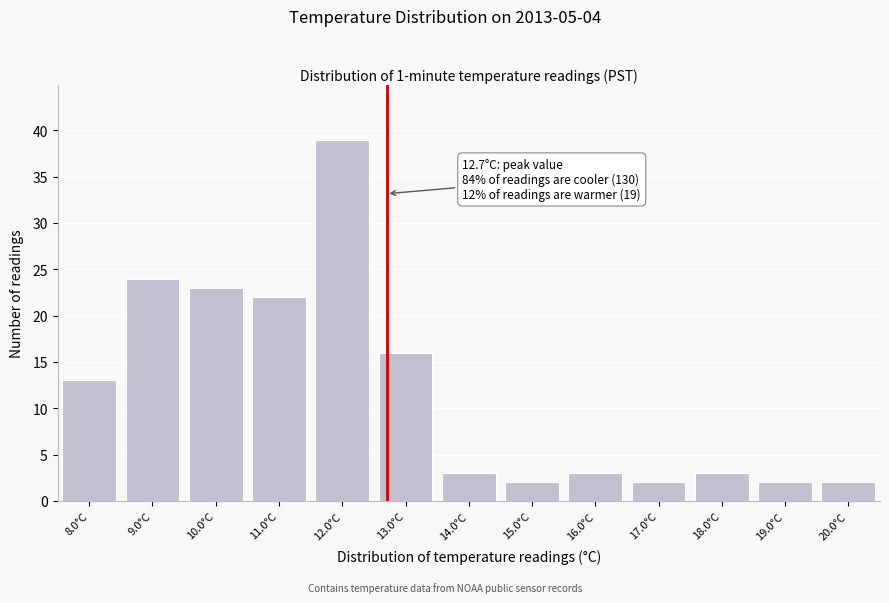

Over which range of the x-axis is the bar tallest?

11.5 to 12.5